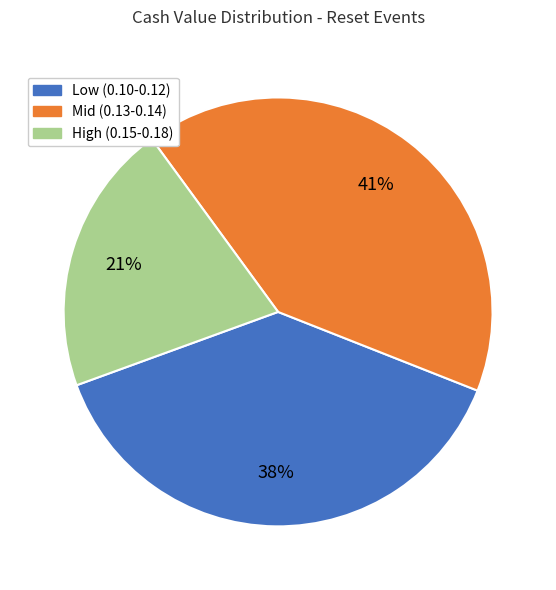

Which slice is the smallest?

High (0.15-0.18)